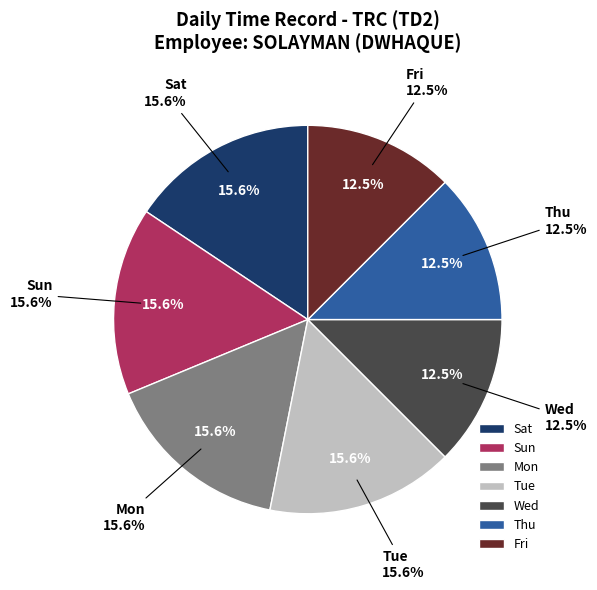

What percentage is the Thu slice, to the nearest percent?

12%